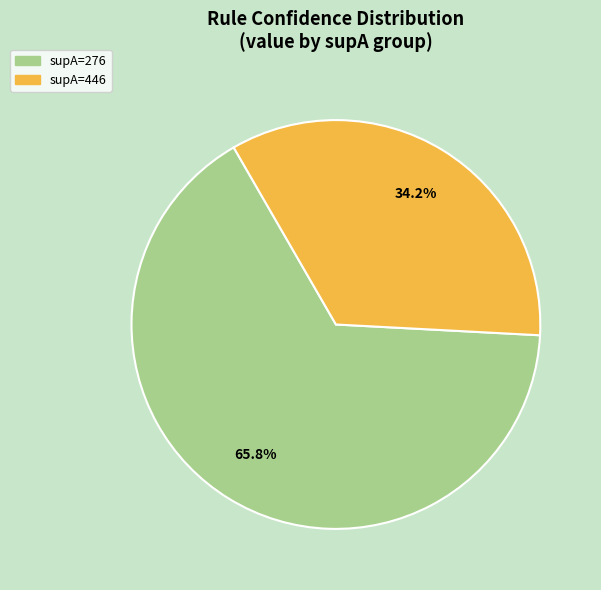

How many segments does this pie chart have?

2